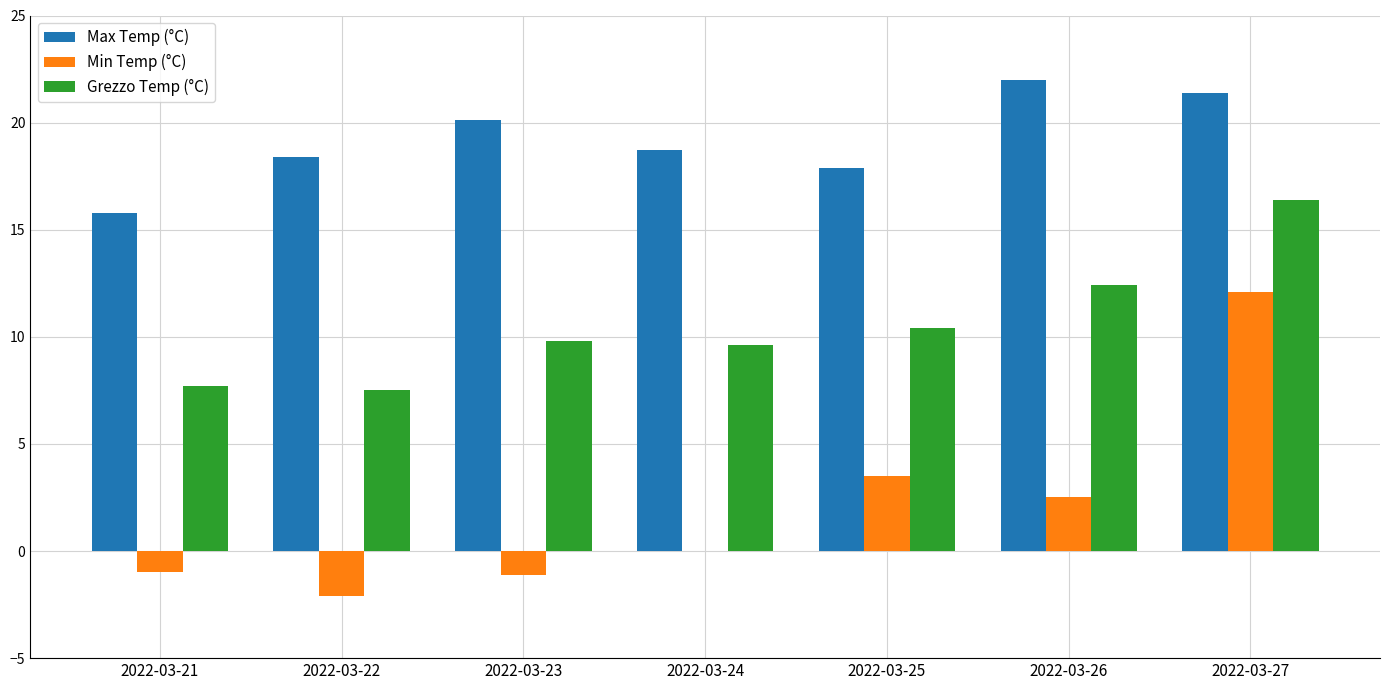

At which label is Max Temp (°C) closest to 18?

2022-03-25